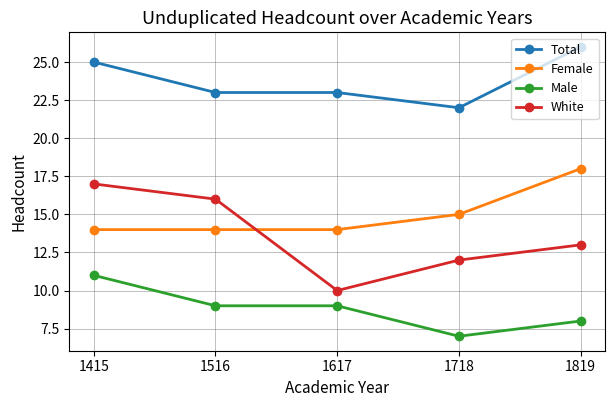

At 1415, list the series in order from largest to smallest.

Total, White, Female, Male